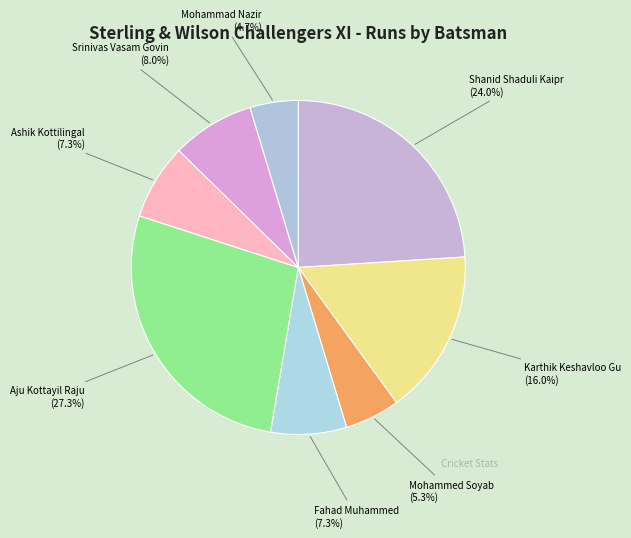

Is it true that Fahad Muhammed is 1% of the pie?

False